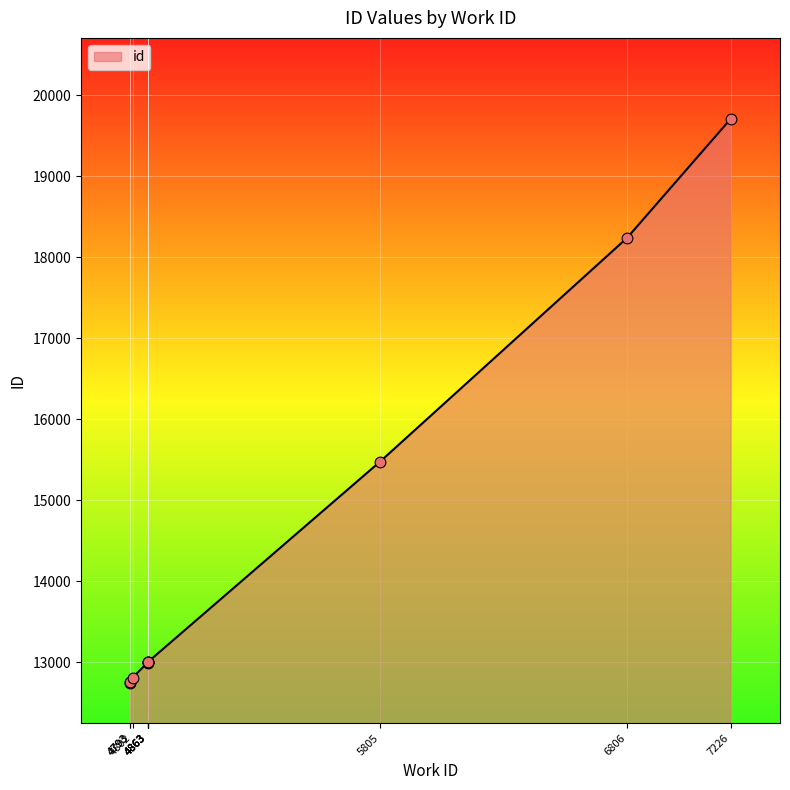

Approximately how many times larger is the value at 4863 compared to 4793?

1.0